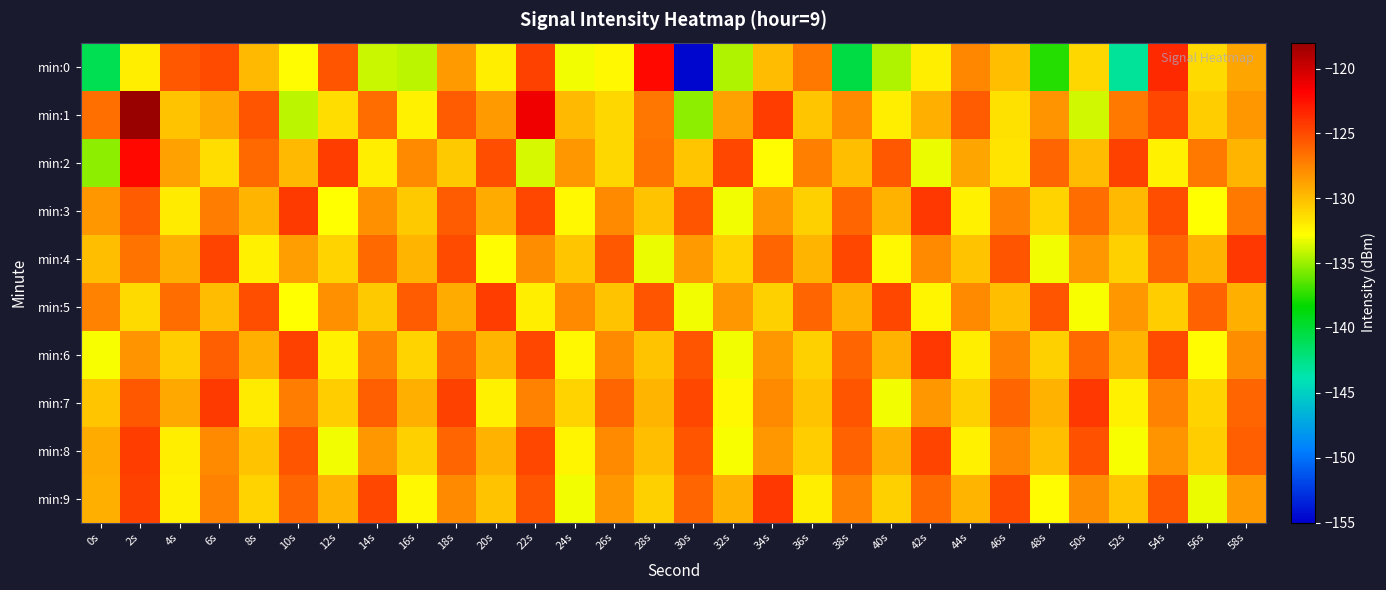

Reading left to right, list all the values displayed in this chart.

min:0: 0s=-141.0	2s=-132.0	4s=-125.5	6s=-125.1	8s=-129.8	10s=-132.6	12s=-125.5	14s=-134.0	16s=-134.3	18s=-128.4	20s=-132.1	22s=-124.6	24s=-133.1	26s=-132.6	28s=-122.1	30s=-154.7	32s=-134.6	34s=-129.9	36s=-127.0	38s=-140.4	40s=-134.5	42s=-132.1	44s=-127.6	46s=-130.1	48s=-137.6	50s=-131.1	52s=-143.0	54s=-123.6	56s=-131.3	58s=-128.9
min:1: 0s=-126.6	2s=-118.0	4s=-130.2	6s=-129.1	8s=-125.5	10s=-134.3	12s=-131.3	14s=-126.4	16s=-132.2	18s=-125.7	20s=-128.5	22s=-121.3	24s=-129.8	26s=-131.1	28s=-126.9	30s=-135.2	32s=-128.7	34s=-124.5	36s=-130.3	38s=-127.8	40s=-132.1	42s=-129.4	44s=-125.7	46s=-131.5	48s=-128.2	50s=-133.8	52s=-127.1	54s=-124.9	56s=-130.6	58s=-128.4
min:2: 0s=-135.2	2s=-122.1	4s=-128.7	6s=-131.4	8s=-126.3	10s=-129.8	12s=-124.5	14s=-132.1	16s=-127.8	18s=-130.5	20s=-125.2	22s=-133.7	24s=-128.4	26s=-131.1	28s=-126.8	30s=-130.3	32s=-124.9	34s=-132.6	36s=-127.3	38s=-130.0	40s=-125.6	42s=-133.2	44s=-128.9	46s=-131.6	48s=-126.2	50s=-129.9	52s=-124.6	54s=-132.3	56s=-127.0	58s=-129.7
min:3: 0s=-128.3	2s=-125.7	4s=-131.9	6s=-127.2	8s=-129.6	10s=-124.3	12s=-132.8	14s=-128.1	16s=-130.5	18s=-125.8	20s=-129.2	22s=-124.9	24s=-132.5	26s=-127.8	28s=-130.2	30s=-125.5	32s=-133.1	34s=-128.4	36s=-130.8	38s=-126.1	40s=-129.5	42s=-124.2	44s=-132.2	46s=-127.5	48s=-130.9	50s=-126.4	52s=-129.8	54s=-125.1	56s=-132.8	58s=-127.1
min:4: 0s=-130.1	2s=-126.8	4s=-129.4	6s=-124.7	8s=-132.3	10s=-128.6	12s=-131.0	14s=-126.3	16s=-129.7	18s=-125.0	20s=-132.6	22s=-127.9	24s=-130.3	26s=-125.6	28s=-133.2	30s=-128.5	32s=-130.9	34s=-126.2	36s=-129.6	38s=-124.9	40s=-132.5	42s=-127.8	44s=-130.2	46s=-125.5	48s=-133.1	50s=-128.4	52s=-130.8	54s=-126.1	56s=-129.5	58s=-124.2
min:5: 0s=-127.5	2s=-131.2	4s=-126.5	6s=-129.9	8s=-125.2	10s=-132.8	12s=-128.1	14s=-130.5	16s=-125.8	18s=-129.2	20s=-124.5	22s=-132.1	24s=-127.8	26s=-130.2	28s=-125.5	30s=-133.1	32s=-128.4	34s=-130.8	36s=-126.1	38s=-129.5	40s=-124.8	42s=-132.4	44s=-127.7	46s=-130.1	48s=-125.4	50s=-133.0	52s=-128.3	54s=-130.7	56s=-126.0	58s=-129.4
min:6: 0s=-132.9	2s=-128.2	4s=-130.6	6s=-125.9	8s=-129.3	10s=-124.6	12s=-132.2	14s=-127.5	16s=-130.9	18s=-126.2	20s=-129.6	22s=-124.9	24s=-132.5	26s=-127.8	28s=-130.2	30s=-125.5	32s=-133.1	34s=-128.4	36s=-130.8	38s=-126.1	40s=-129.5	42s=-124.2	44s=-132.1	46s=-127.4	48s=-130.8	50s=-126.3	52s=-129.7	54s=-125.0	56s=-132.6	58s=-127.9
min:7: 0s=-130.3	2s=-125.6	4s=-129.0	6s=-124.3	8s=-131.9	10s=-127.2	12s=-130.6	14s=-125.9	16s=-129.3	18s=-124.6	20s=-132.2	22s=-127.5	24s=-130.9	26s=-126.2	28s=-129.6	30s=-124.9	32s=-132.5	34s=-127.8	36s=-130.2	38s=-125.5	40s=-133.1	42s=-128.4	44s=-130.8	46s=-126.1	48s=-129.5	50s=-124.2	52s=-132.2	54s=-127.5	56s=-130.9	58s=-126.2
min:8: 0s=-129.2	2s=-124.5	4s=-132.1	6s=-127.8	8s=-130.2	10s=-125.5	12s=-133.1	14s=-128.4	16s=-130.8	18s=-126.1	20s=-129.5	22s=-124.8	24s=-132.4	26s=-127.7	28s=-130.1	30s=-125.4	32s=-133.0	34s=-128.3	36s=-130.7	38s=-126.0	40s=-129.4	42s=-124.7	44s=-132.3	46s=-127.6	48s=-130.0	50s=-125.3	52s=-132.9	54s=-128.2	56s=-130.6	58s=-125.9
min:9: 0s=-129.3	2s=-124.6	4s=-132.2	6s=-127.5	8s=-130.9	10s=-126.2	12s=-129.6	14s=-124.9	16s=-132.5	18s=-127.8	20s=-130.2	22s=-125.5	24s=-133.1	26s=-128.4	28s=-130.8	30s=-126.1	32s=-129.5	34s=-124.2	36s=-132.1	38s=-127.4	40s=-130.8	42s=-126.3	44s=-129.7	46s=-125.0	48s=-132.6	50s=-127.9	52s=-130.3	54s=-125.6	56s=-133.2	58s=-128.5